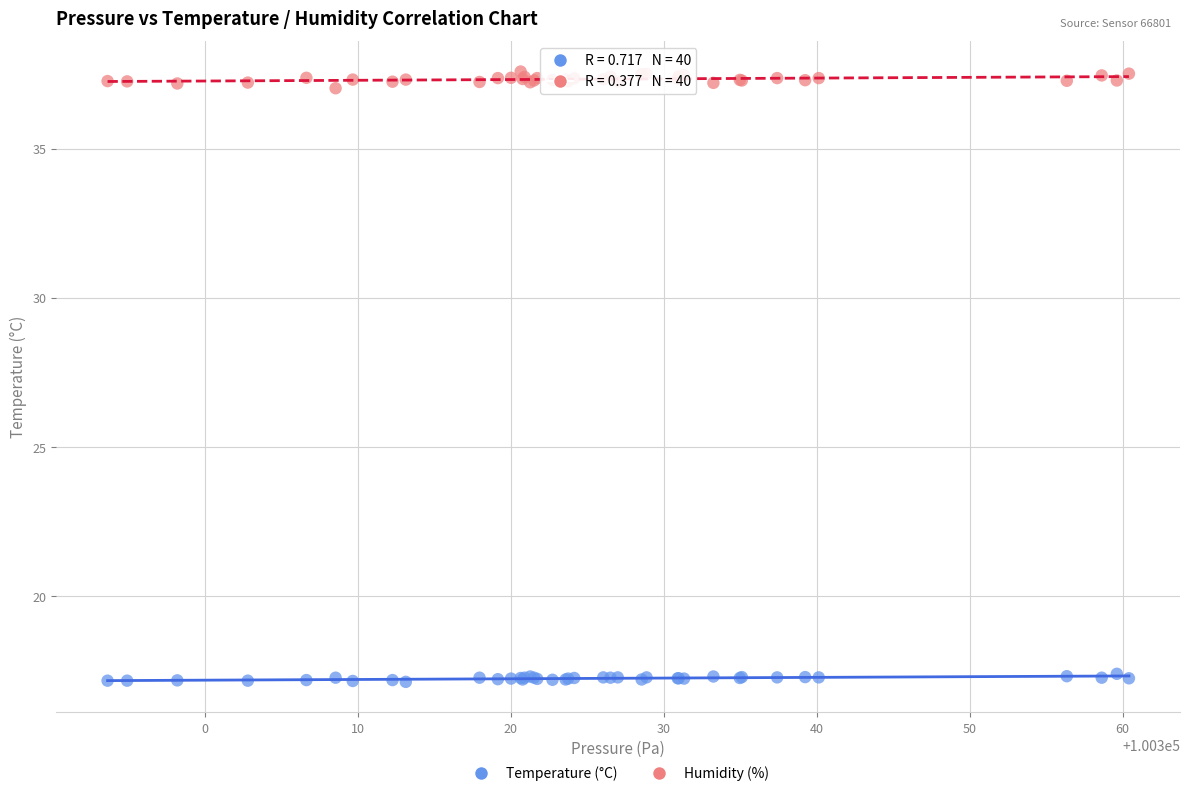

Which series contains the lowest Y value?

Temperature (°C)